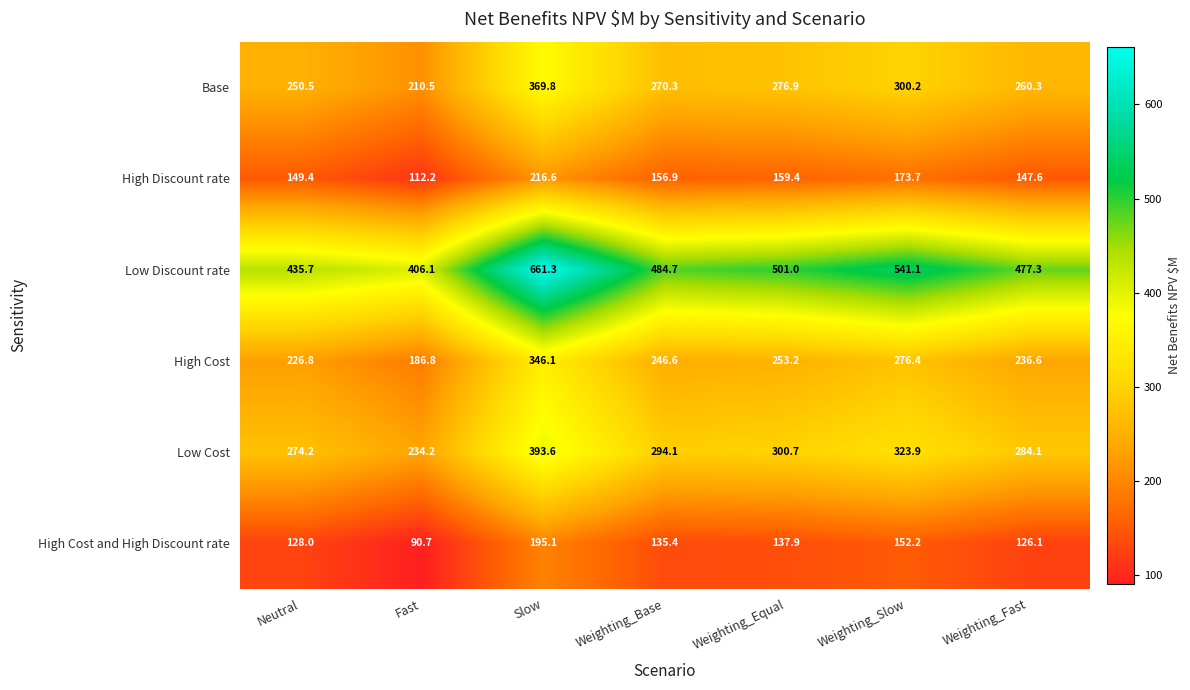

At which label does High Cost first exceed 246?

Slow